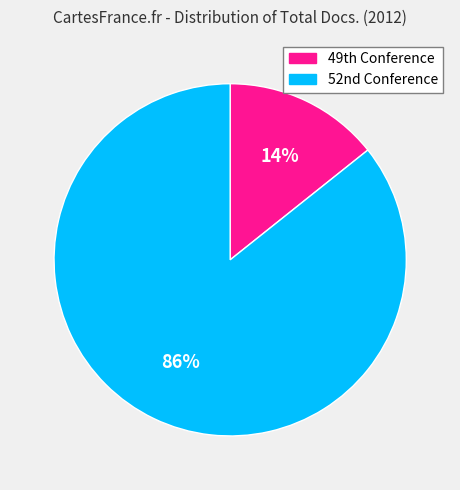

Which category has the smallest portion of the pie?

49th Conference